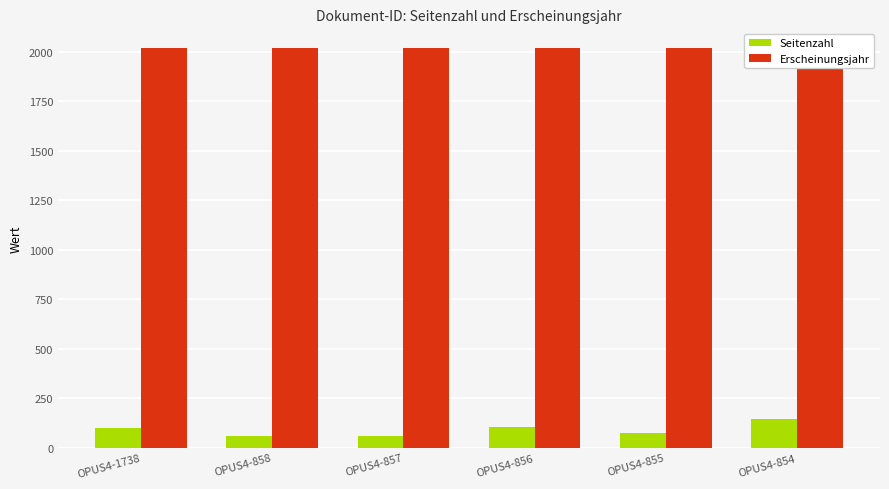

What is the total value across all series at OPUS4-854?

2164